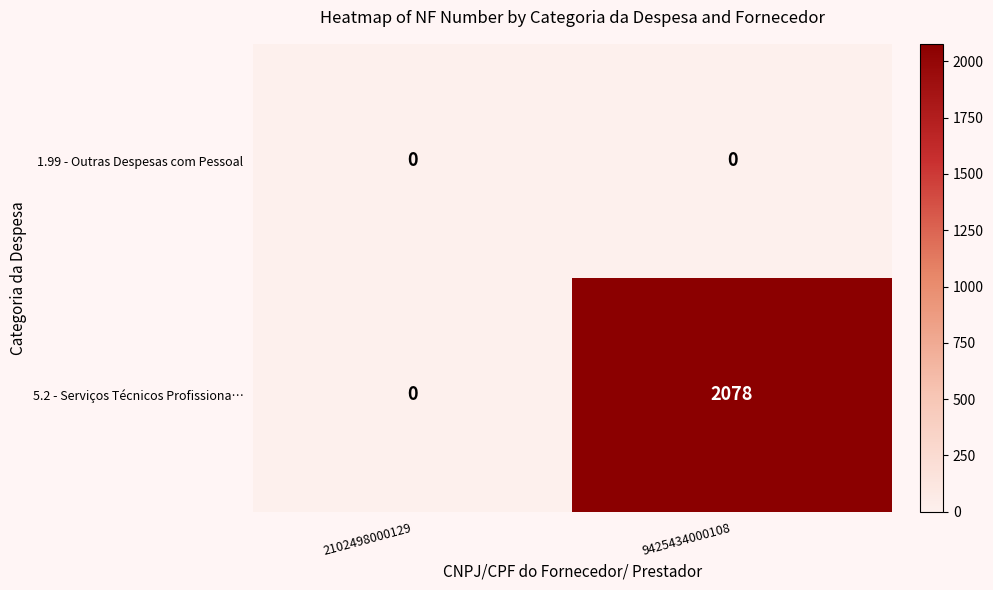

What is the maximum value shown in the chart?

2078